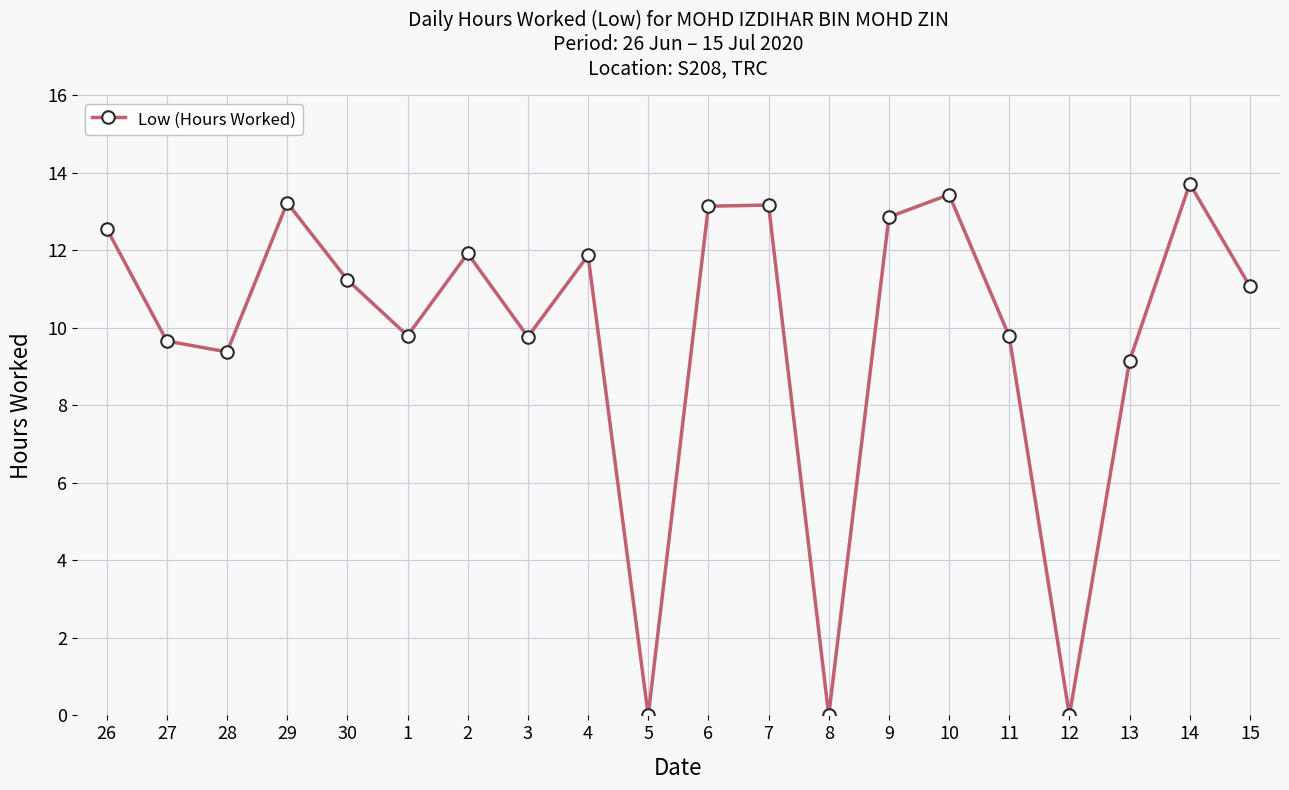

How many interior local valleys (lower than both neighbors) does the data have?

6